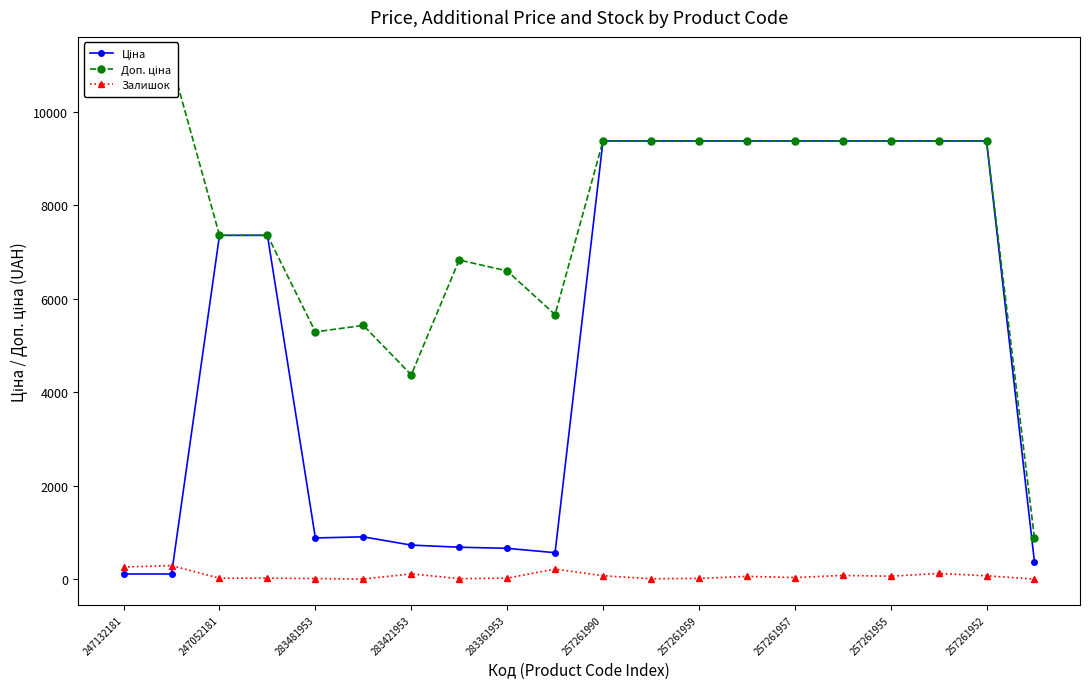

Which series changed the most between 11 and 17?

Залишок